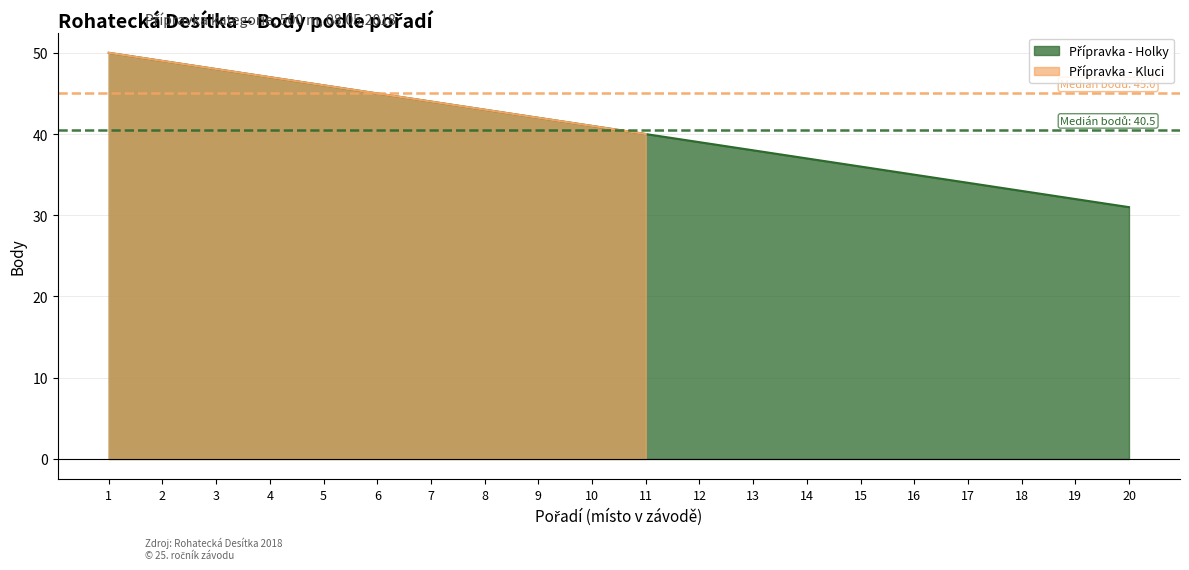

What is the difference between the values at 7 and 5?

2